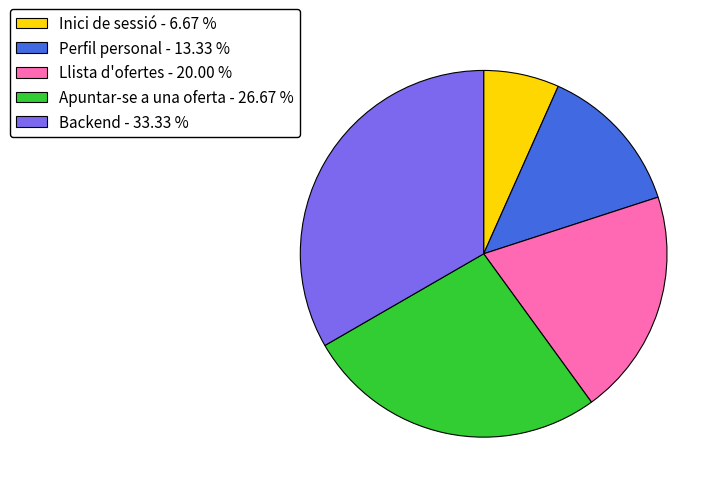

Does Inici de sessió - 6.67 % account for over 50% of the chart?

No